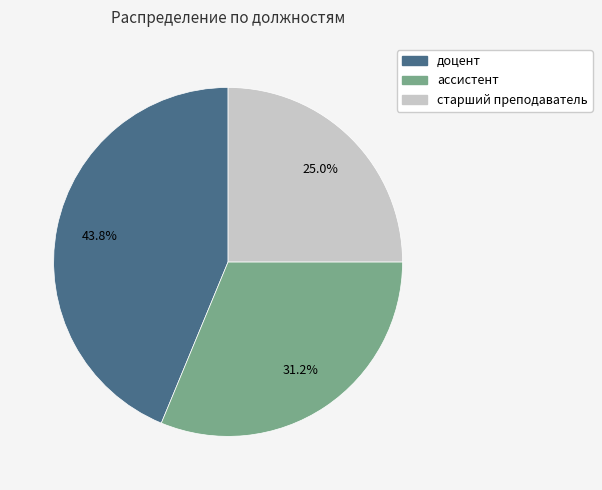

Which slice is the smallest?

старший преподаватель